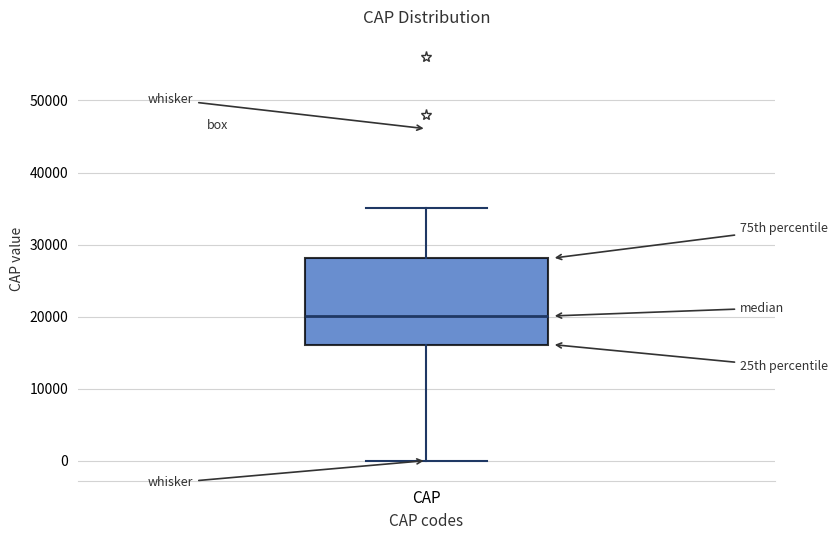

Transcribe this box plot: give where the median line is, the range the box spans, and where the two whiskers end, as read against the y-axis. The values are not printed on the chart, so give them approximately, as read against the axis.

median 20000, box 16000 to 28000, whiskers 0 to 35000